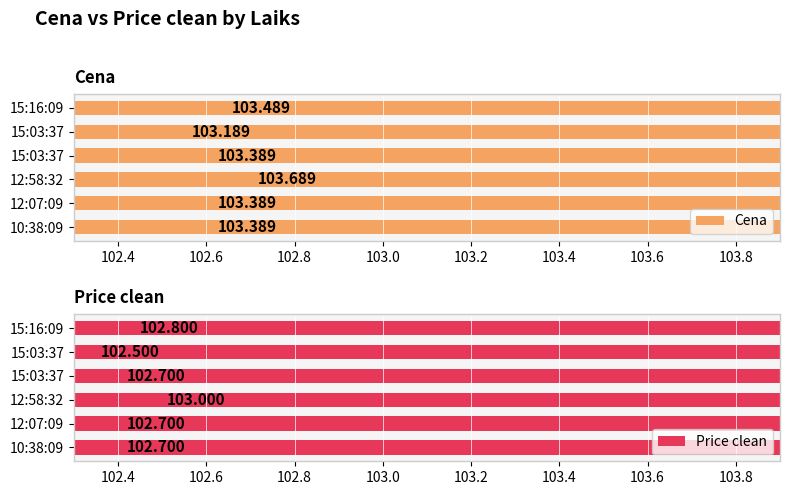

True or false: Price clean has a value of 102.7 at 15:03:37.

True